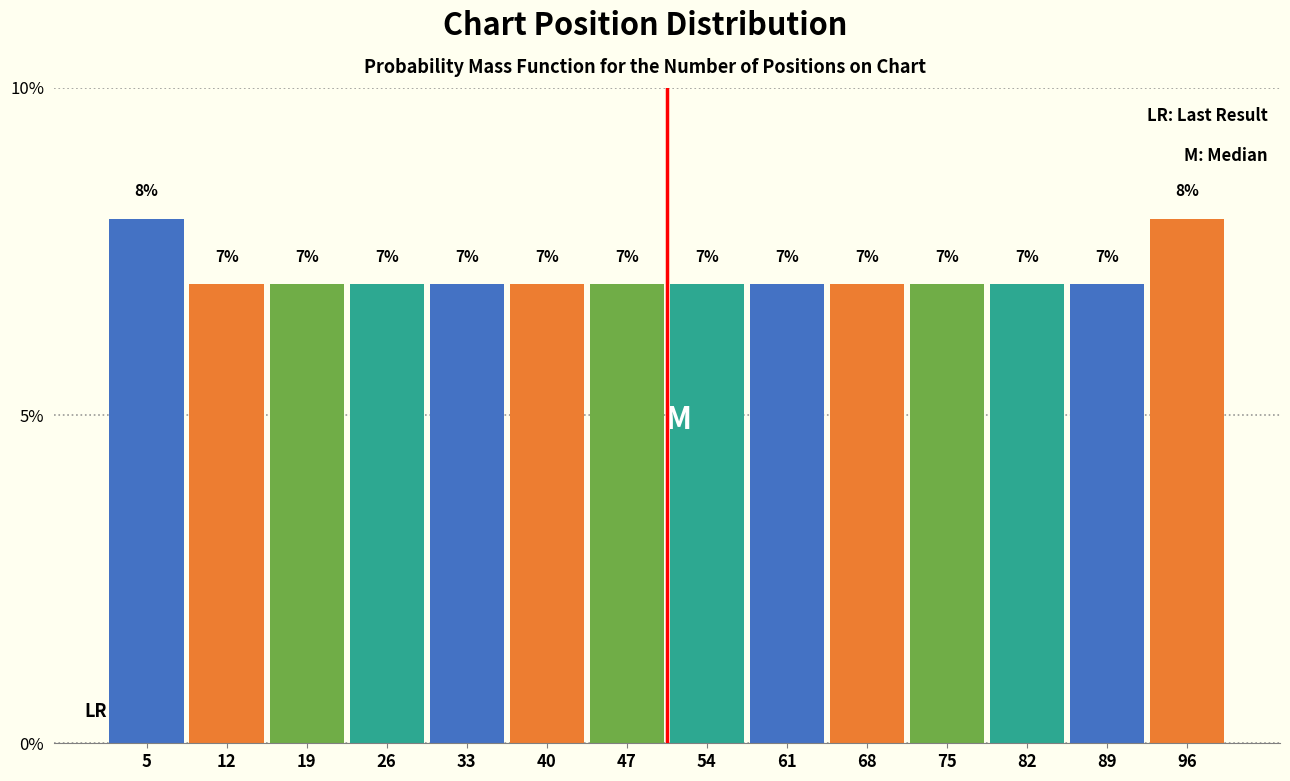

Reading left to right, list every bar in this chart as the range it spans on the x-axis followed by its height. The bar edges are not printed on the chart, so give them approximately, as read against the axis.

1 to 8: 8
8 to 15: 7
15 to 22: 7
22 to 29: 7
29 to 36: 7
36 to 43: 7
43 to 51: 7
51 to 58: 7
58 to 65: 7
65 to 72: 7
72 to 79: 7
79 to 86: 7
86 to 93: 7
93 to 100: 8